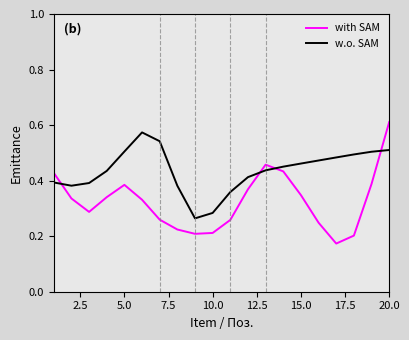

List the series in order of their overall mean, highest first.

w.o. SAM, with SAM